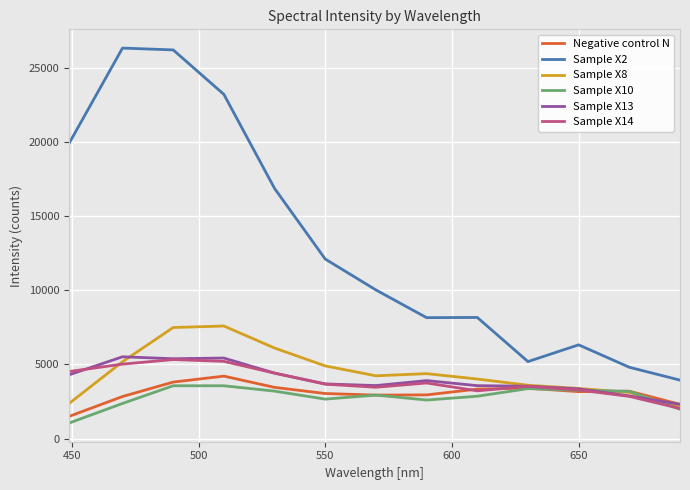

True or false: Sample X14 and Sample X2 cross at least once.

False